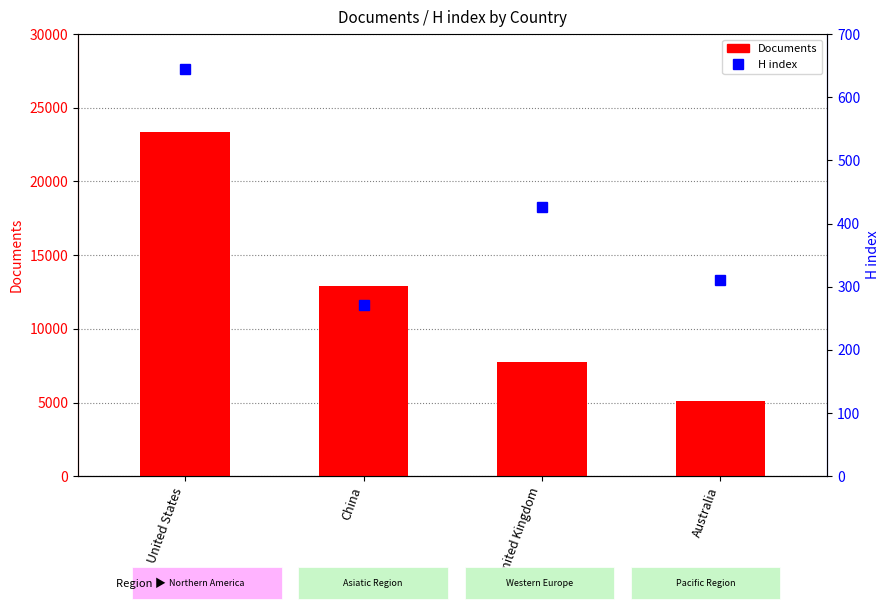

What is the label of the 2nd bar from the right?

United Kingdom